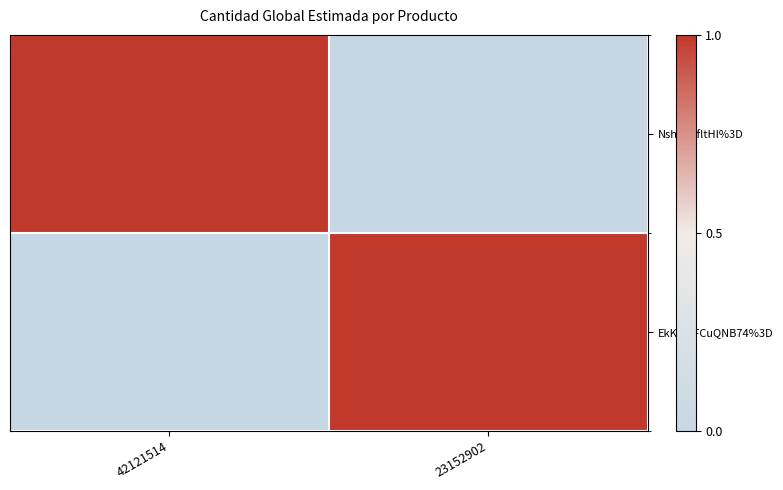

Which series has the largest total across all categories?

NshQtPfltHI%3D